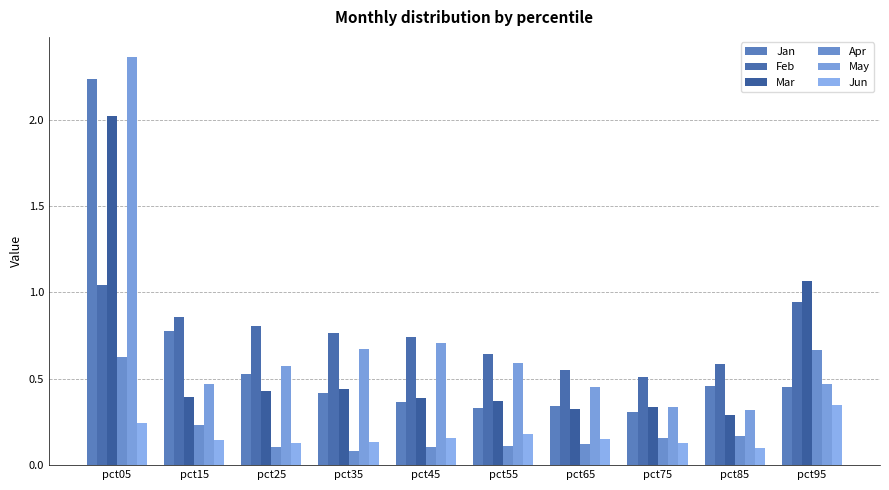

How many groups of bars are there?

10